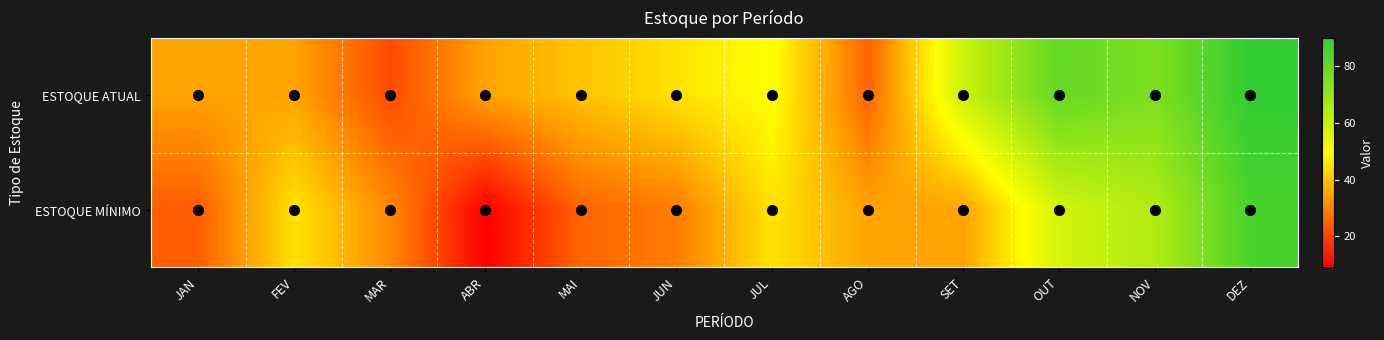

Between MAR and FEV, which is larger?

FEV